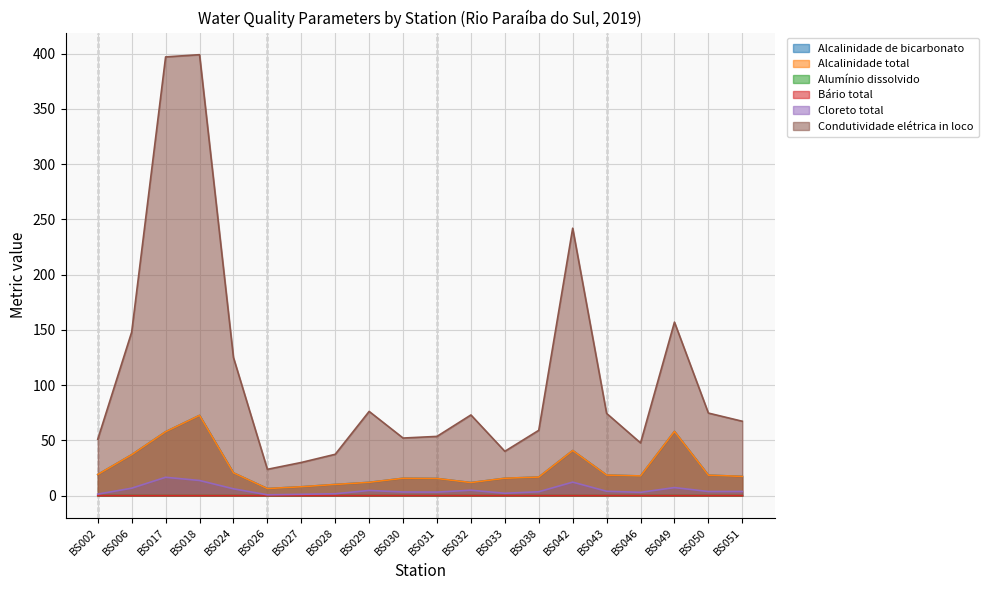

Is it true that Alcalinidade de bicarbonato equals 18.6 at BS043?

True